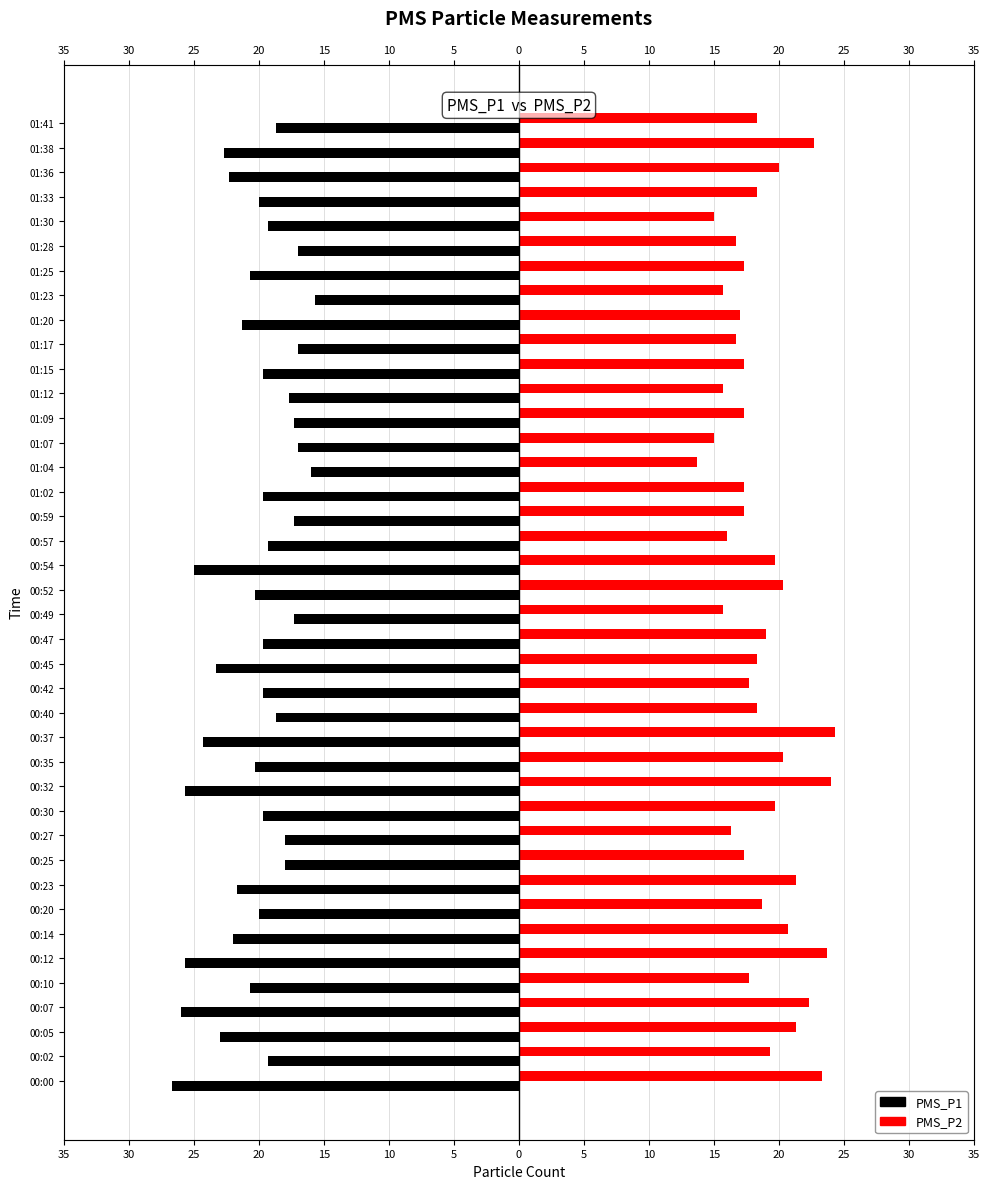

Reading right to left, extract all data points from this chart.

PMS_P1: -18.7	-22.7	-22.3	-20.0	-19.3	-17.0	-20.7	-15.7	-21.3	-17.0	-19.7	-17.7	-17.3	-17.0	-16.0	-19.7	-17.3	-19.3	-25.0	-20.3	-17.3	-19.7	-23.3	-19.7	-18.7	-24.3	-20.3	-25.7	-19.7	-18.0	-18.0	-21.7	-20.0	-22.0	-25.7	-20.7	-26.0	-23.0	-19.3	-26.7
PMS_P2: 18.3	22.7	20.0	18.3	15.0	16.7	17.3	15.7	17.0	16.7	17.3	15.7	17.3	15.0	13.7	17.3	17.3	16.0	19.7	20.3	15.7	19.0	18.3	17.7	18.3	24.3	20.3	24.0	19.7	16.3	17.3	21.3	18.7	20.7	23.7	17.7	22.3	21.3	19.3	23.3